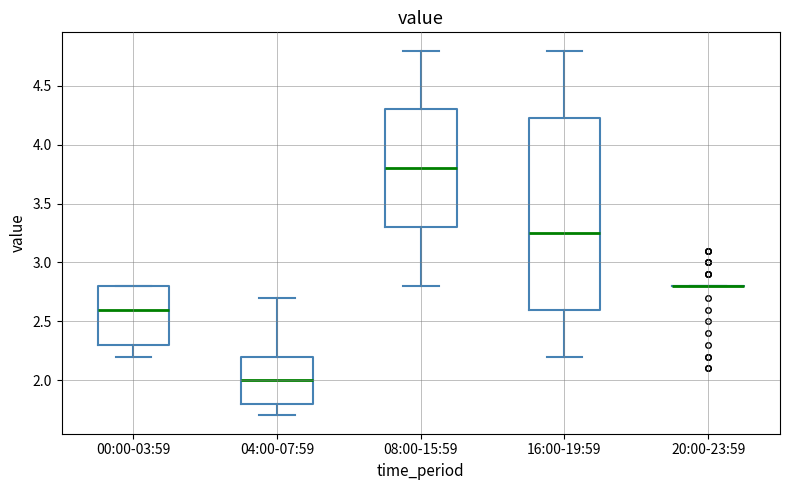

Comparing the boxes themselves (not the whiskers), which one is the tallest?

16:00-19:59